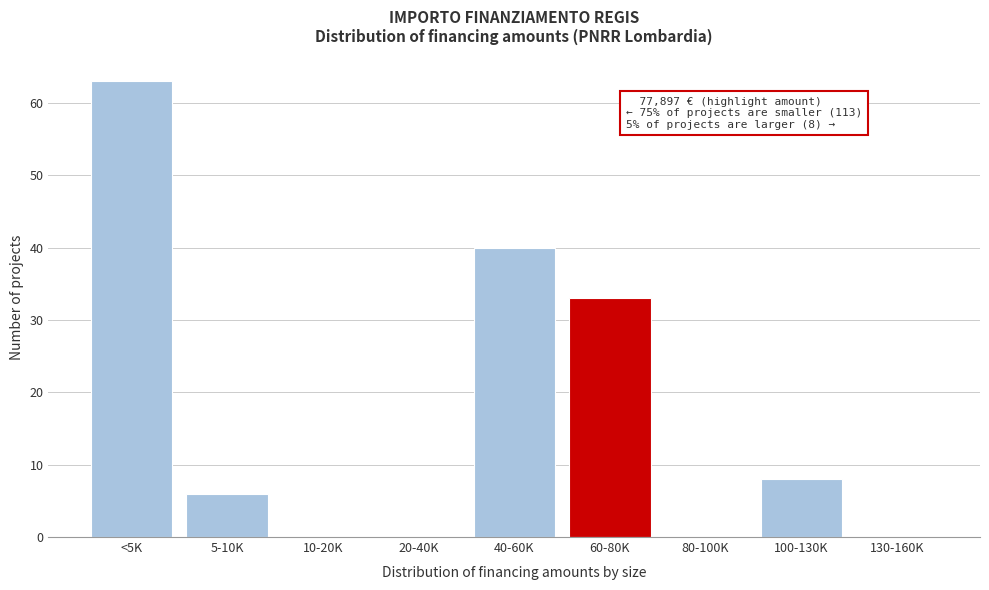

Which has a higher value, 60-80K or 130-160K?

60-80K